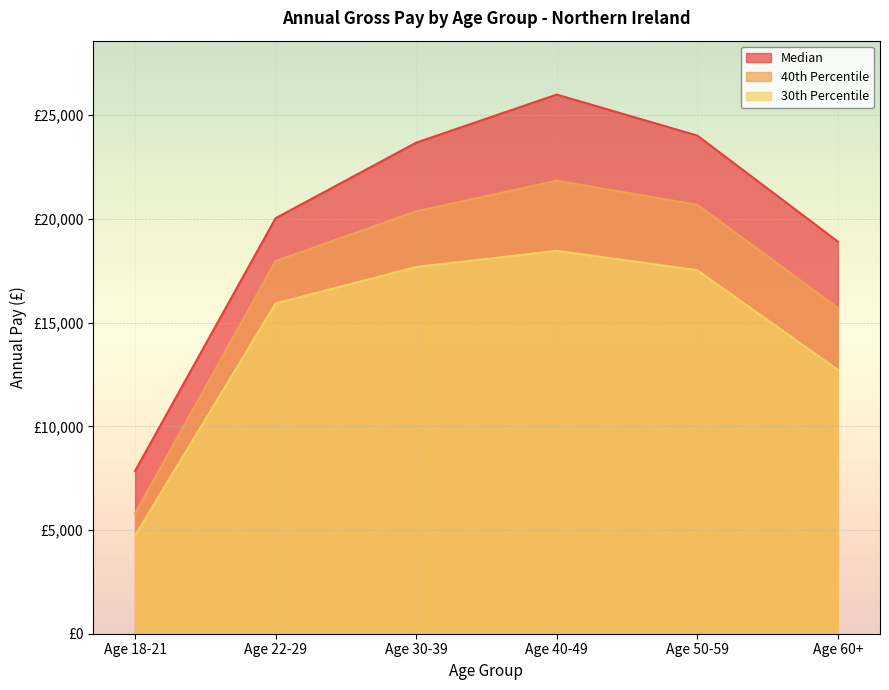

Which series has the largest range (max minus min)?

Median